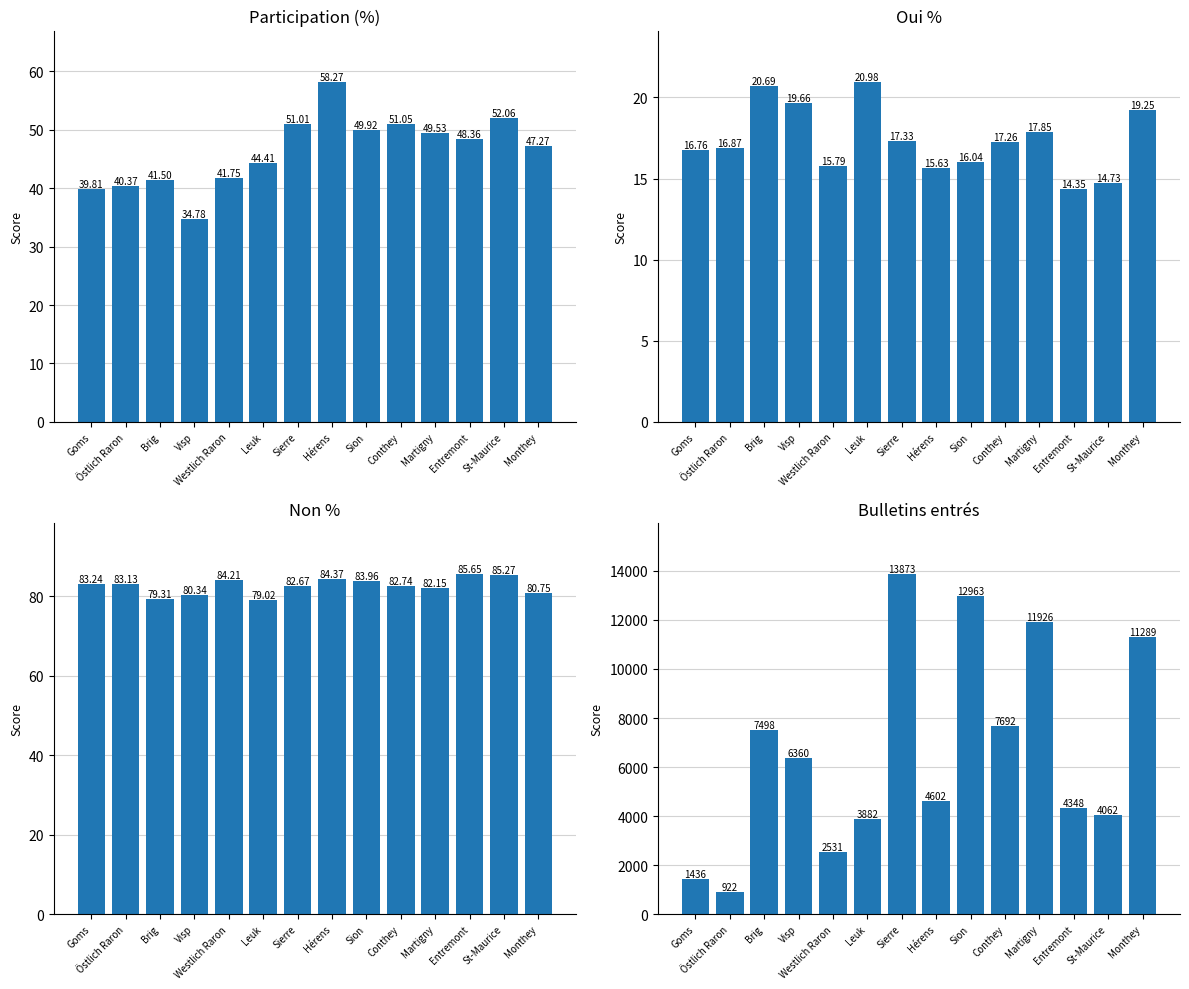

Reading left to right, transcribe all the data shown in this chart.

Participation (%): Goms=39.8	Östlich Raron=40.4	Brig=41.5	Visp=34.8	Westlich Raron=41.8	Leuk=44.4	Sierre=51.0	Hérens=58.3	Sion=49.9	Conthey=51.0	Martigny=49.5	Entremont=48.4	St-Maurice=52.1	Monthey=47.3
Oui %: Goms=16.8	Östlich Raron=16.9	Brig=20.7	Visp=19.7	Westlich Raron=15.8	Leuk=21.0	Sierre=17.3	Hérens=15.6	Sion=16.0	Conthey=17.3	Martigny=17.9	Entremont=14.3	St-Maurice=14.7	Monthey=19.2
Non %: Goms=83.2	Östlich Raron=83.1	Brig=79.3	Visp=80.3	Westlich Raron=84.2	Leuk=79.0	Sierre=82.7	Hérens=84.4	Sion=84.0	Conthey=82.7	Martigny=82.2	Entremont=85.7	St-Maurice=85.3	Monthey=80.8
Bulletins entrés: Goms=1436.0	Östlich Raron=922.0	Brig=7498.0	Visp=6360.0	Westlich Raron=2531.0	Leuk=3882.0	Sierre=13873.0	Hérens=4602.0	Sion=12963.0	Conthey=7692.0	Martigny=11926.0	Entremont=4348.0	St-Maurice=4062.0	Monthey=11289.0